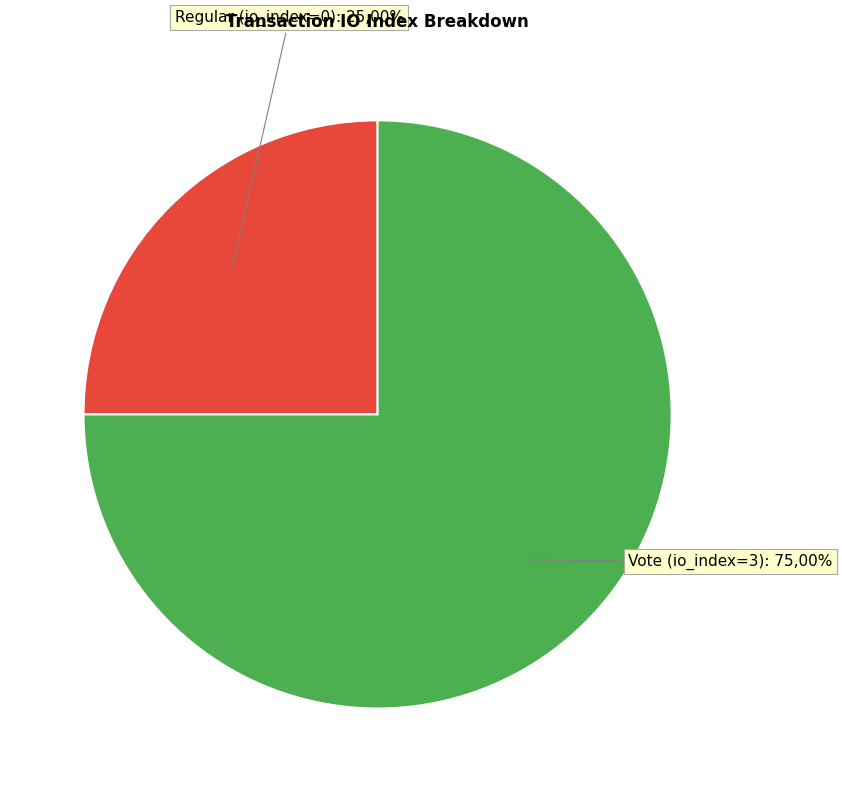

What is the smallest slice in the pie chart?

Regular (io_index=0)